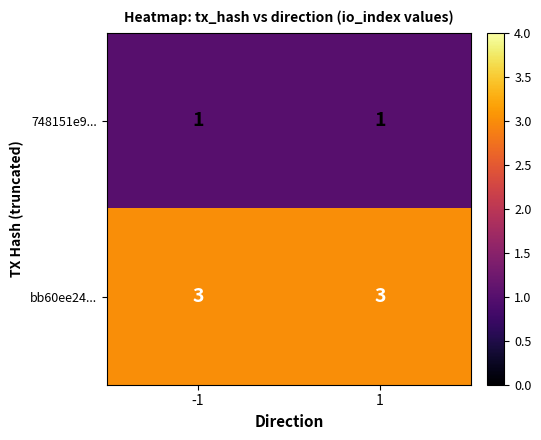

What is the highest value of the bb60ee24... series?

3